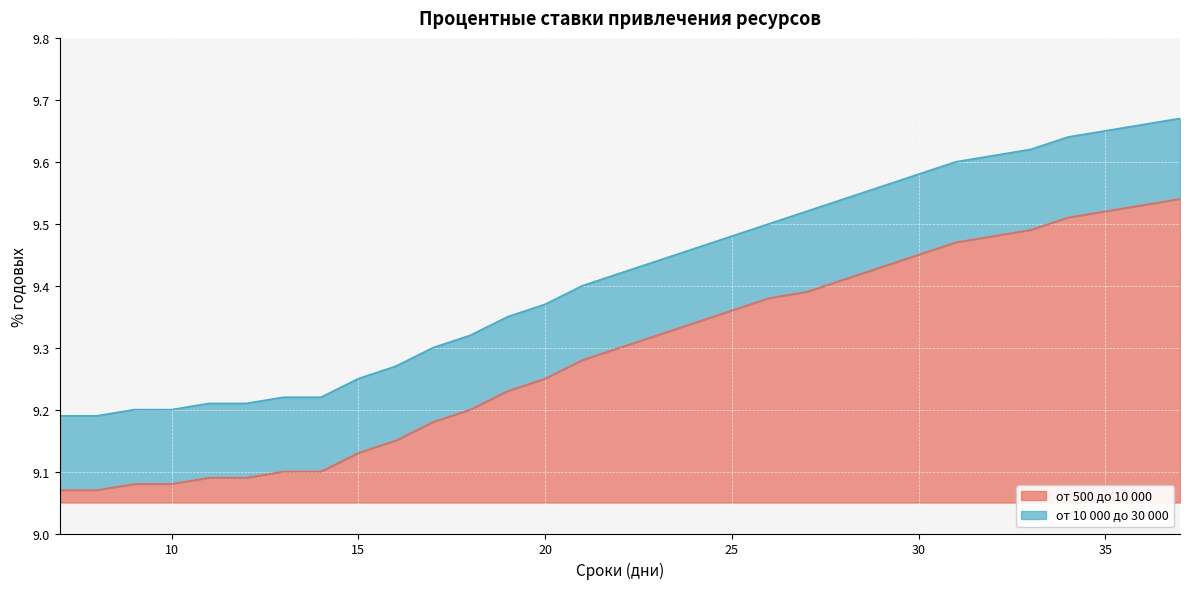

The value of от 500 до 10 000 at 18 is 9.2. True or false?

True